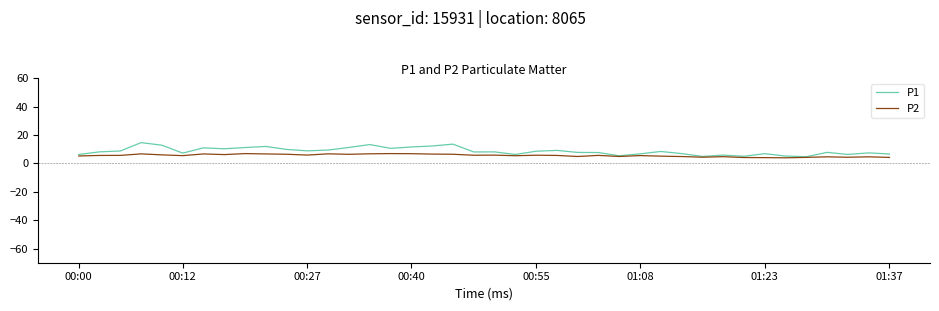

What is the minimum value for P1?

4.7